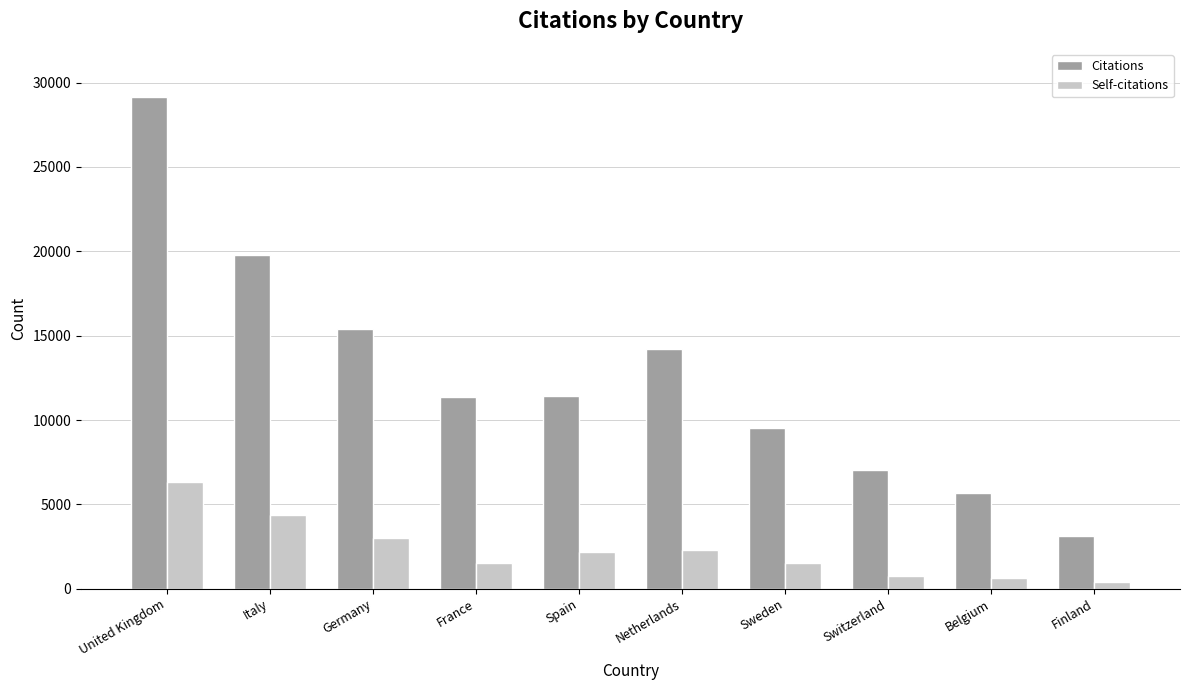

Rank the series by their maximum value, from highest to lowest.

Citations, Self-citations